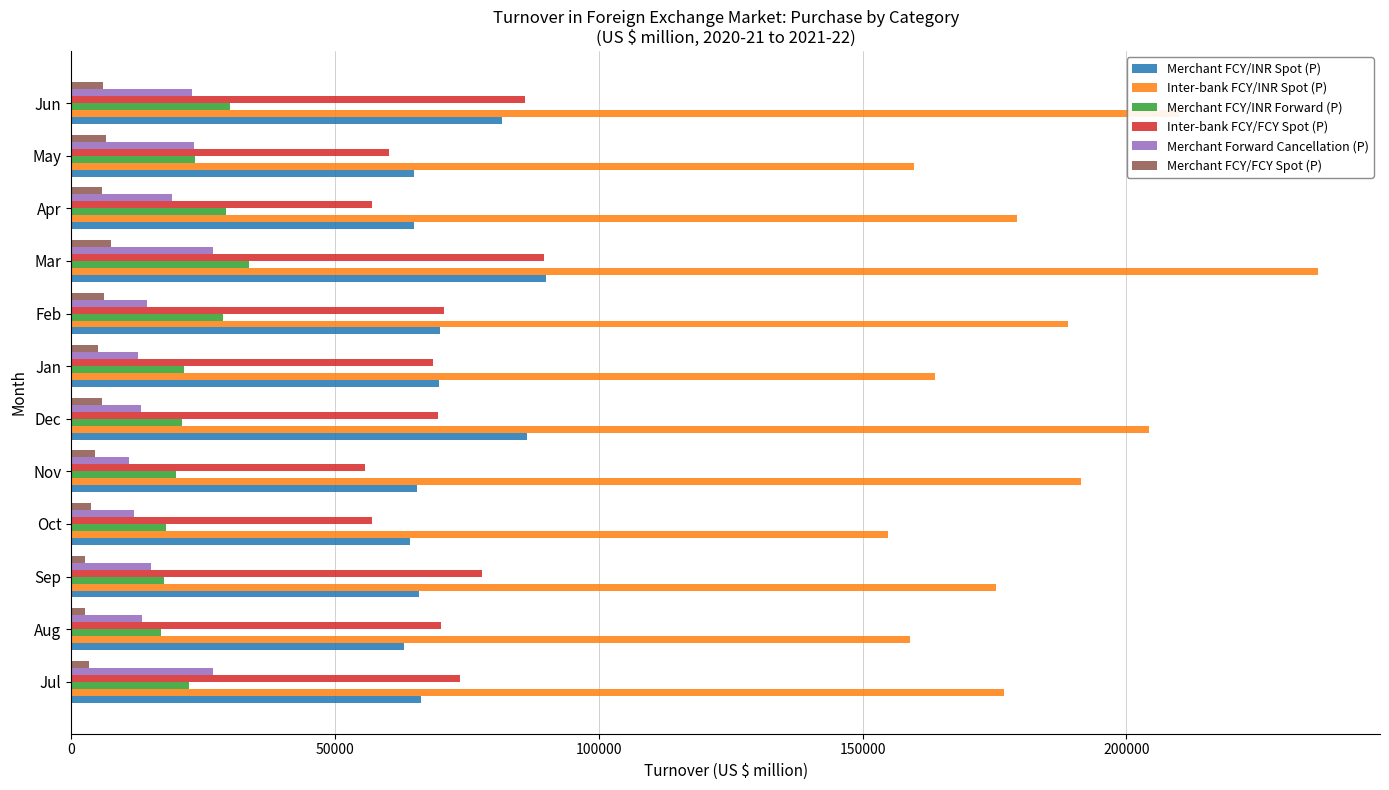

At which category is the sum across all series the highest?

Mar